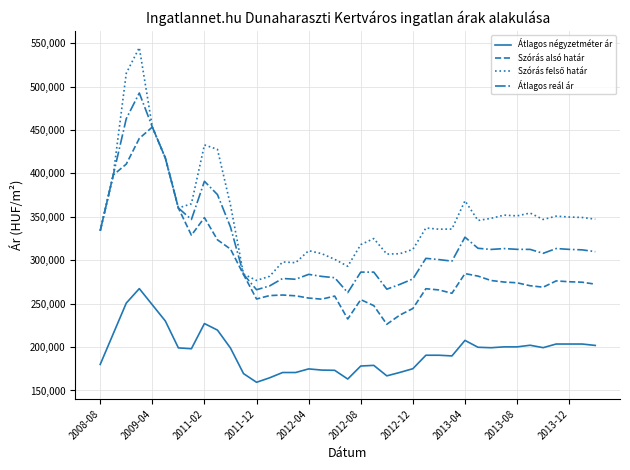

True or false: Átlagos négyzetméter ár and Szórás alsó határ intersect in this chart.

False